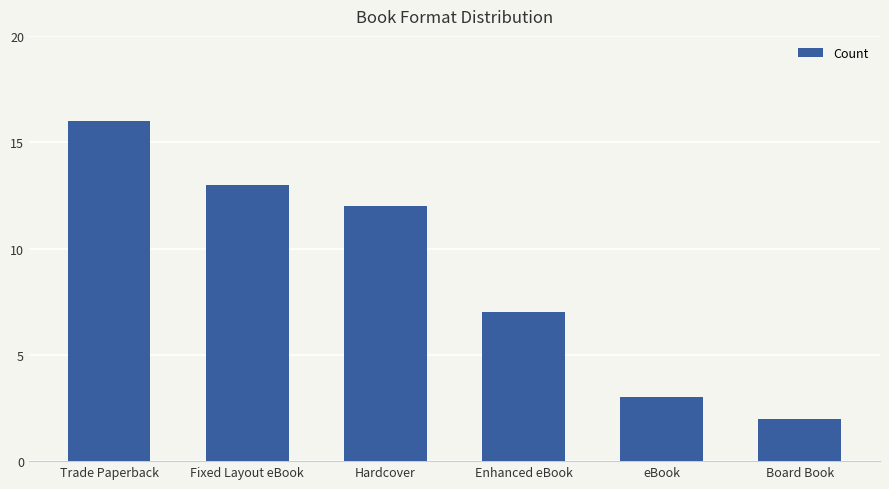

Rank the categories by value from highest to lowest.

Trade Paperback, Fixed Layout eBook, Hardcover, Enhanced eBook, eBook, Board Book